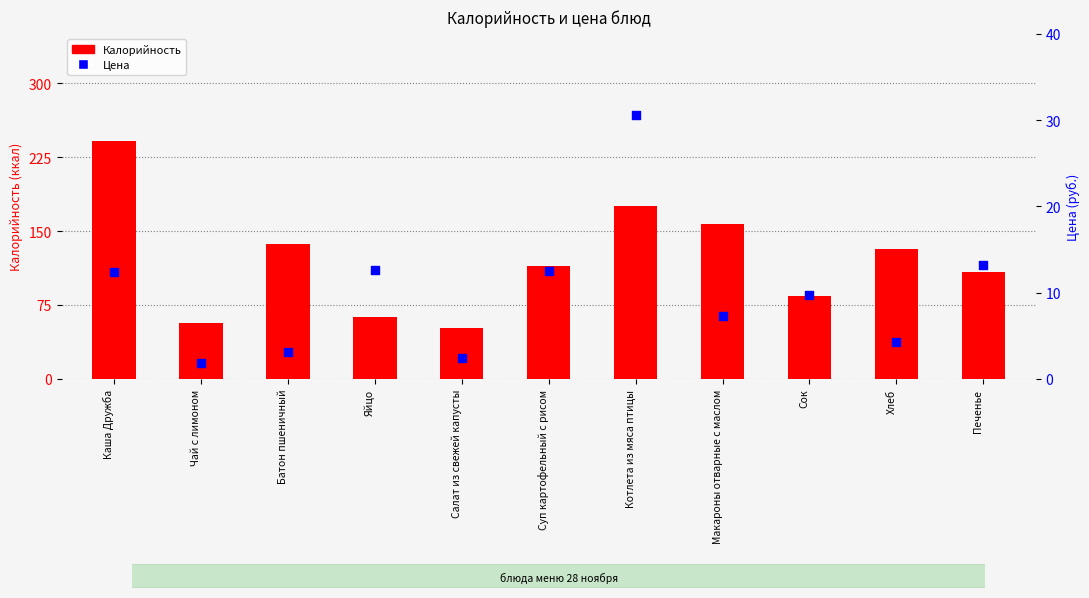

What are all the series names shown in the legend?

Калорийность, Цена